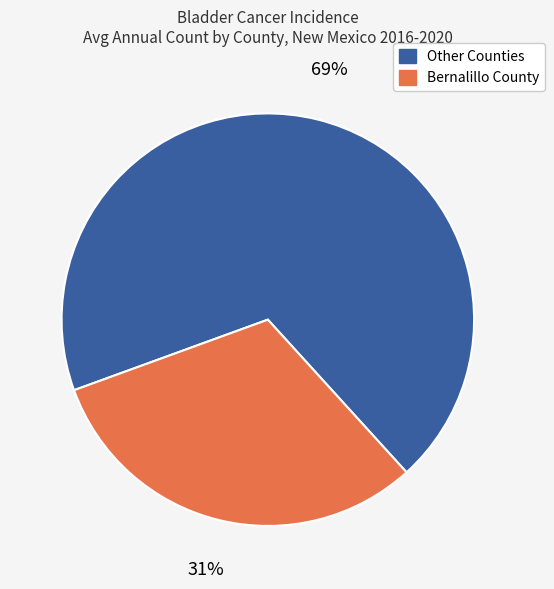

To the nearest percent, what is the average slice percentage?

50%